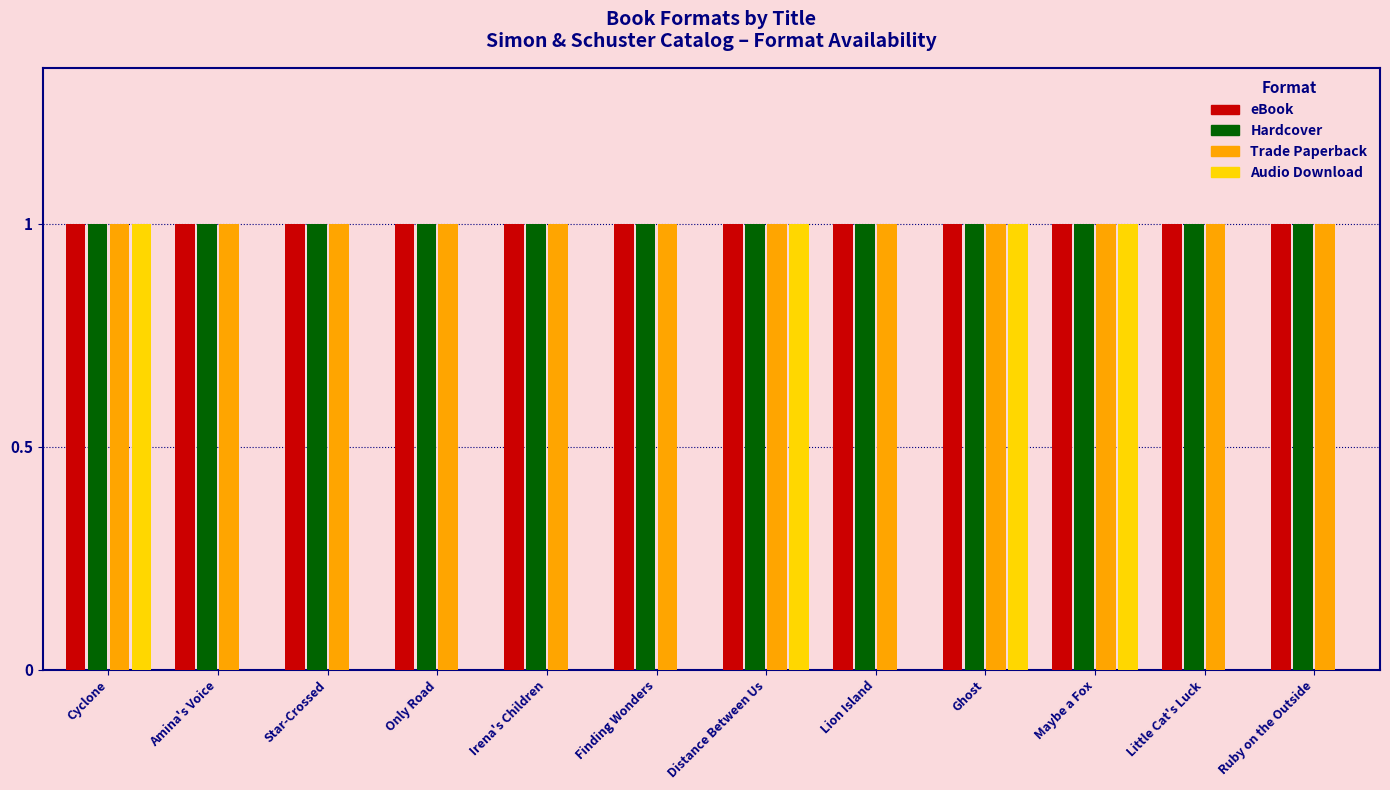

Count the number of categories in the chart.

12